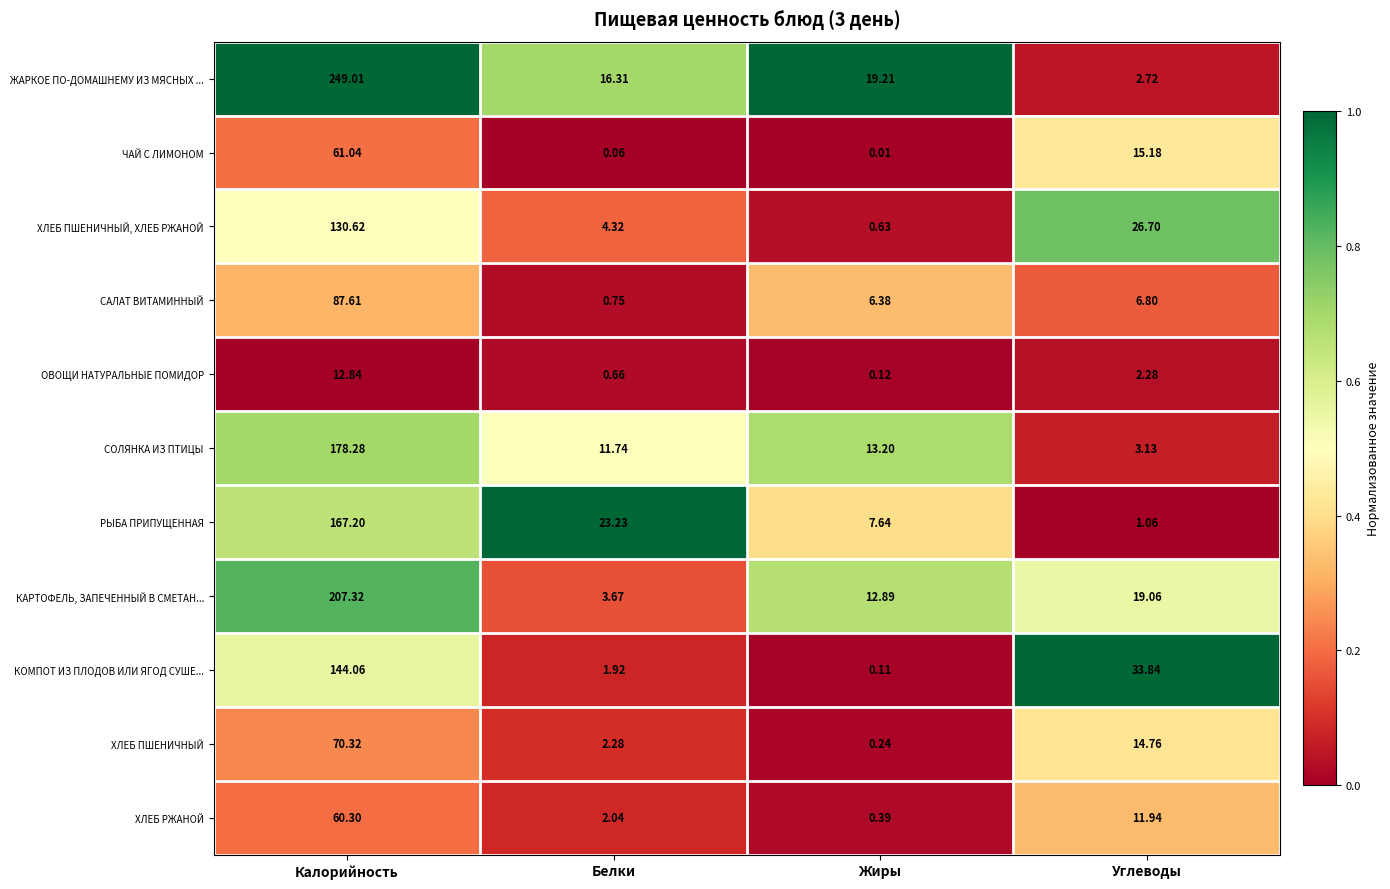

At which category does the chart reach its peak across all series?

Калорийность